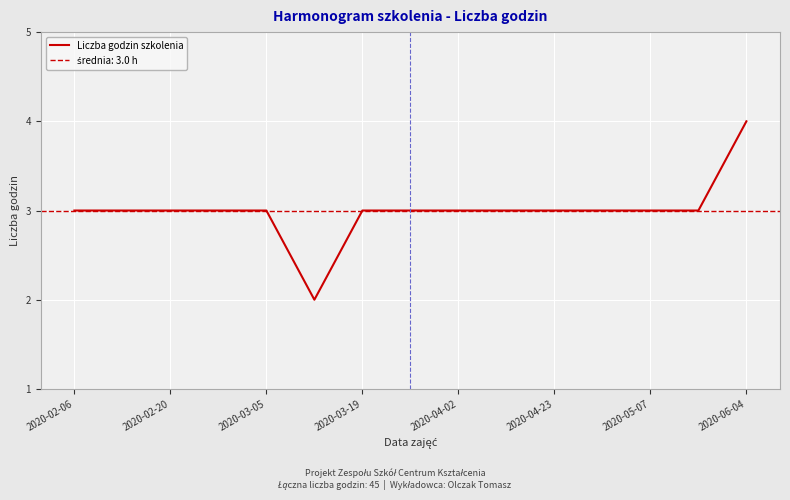

Which category has the highest value in the Liczba godzin szkolenia series?

2020-06-04